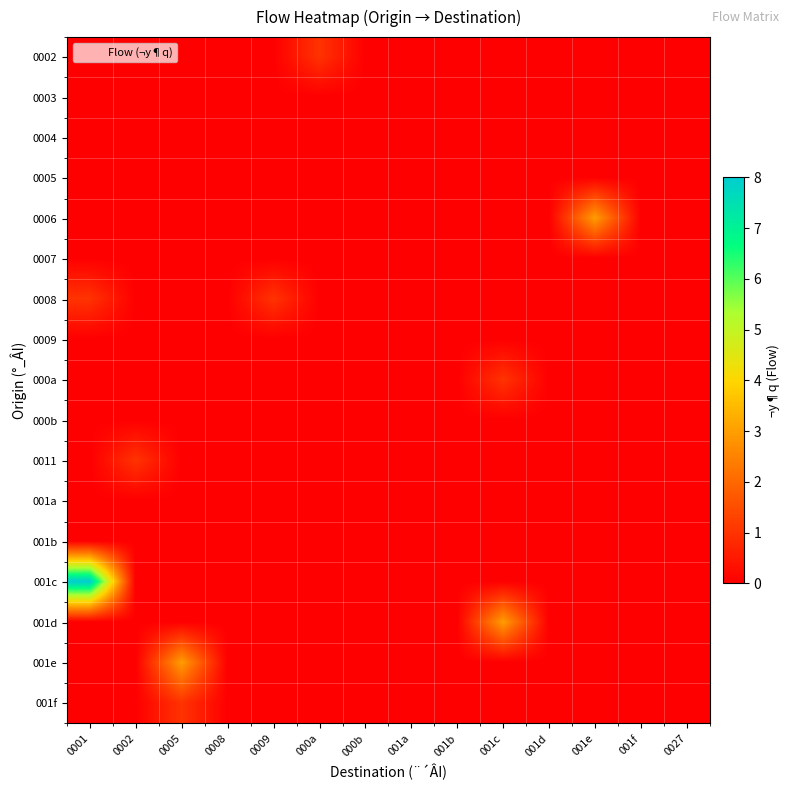

Which has a higher value, 001d or 0005?

001d